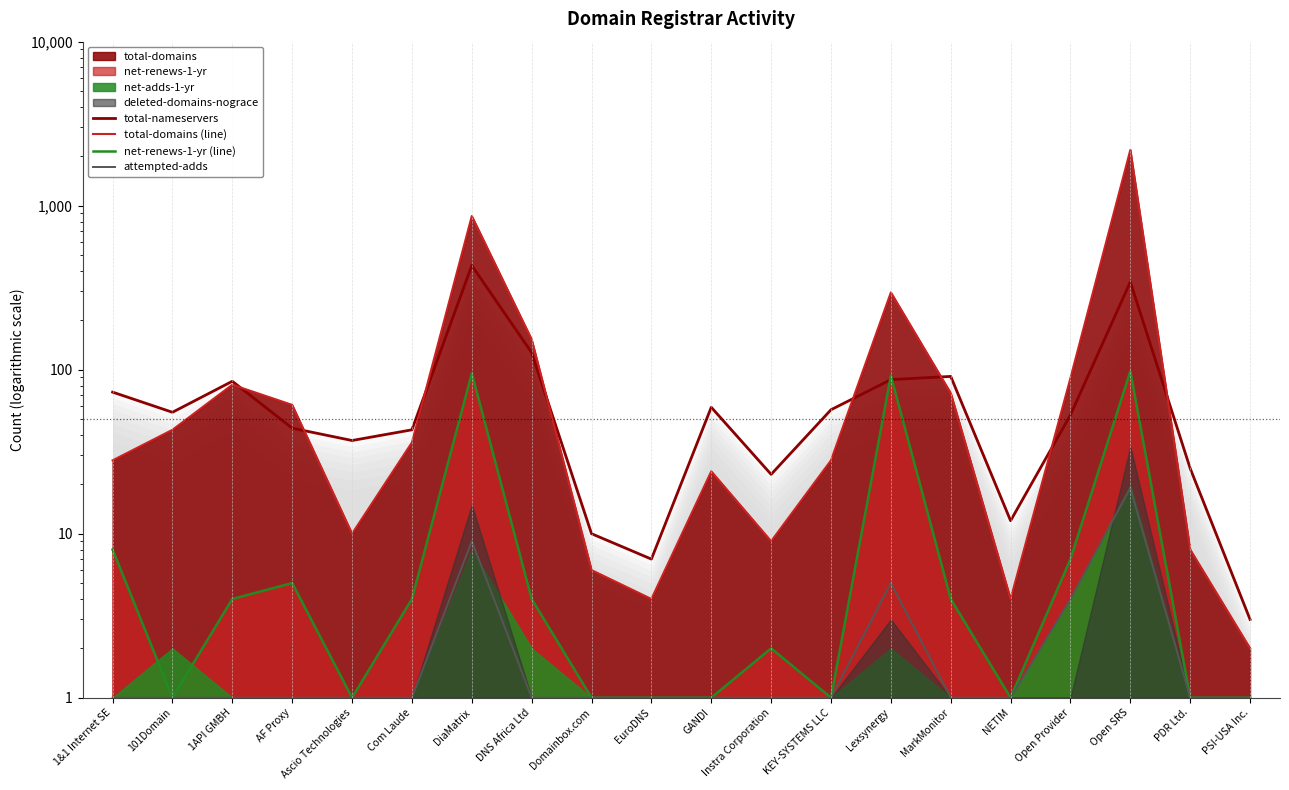

At which category does net-renews-1-yr (line) reach its first local valley?

101Domain